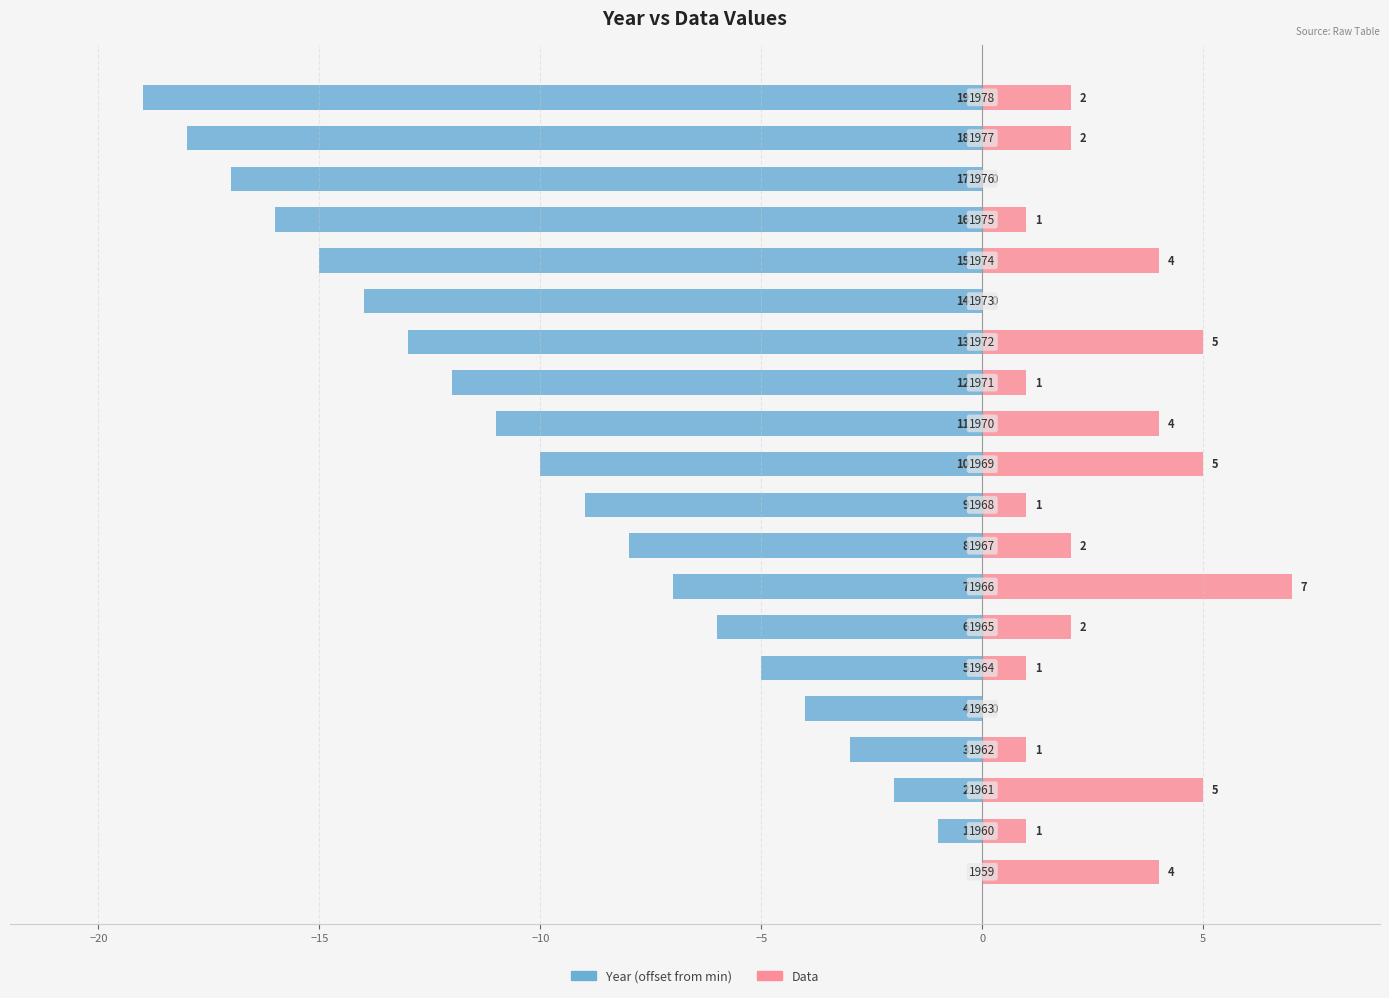

True or false: Data has a value of 1 at −10.

False